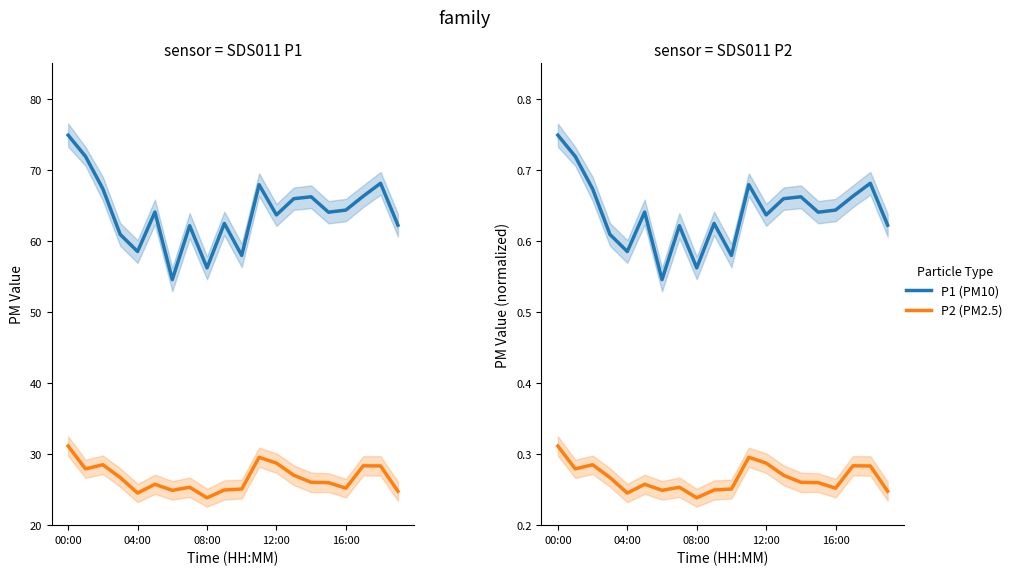

How many lines are shown in the chart?

2